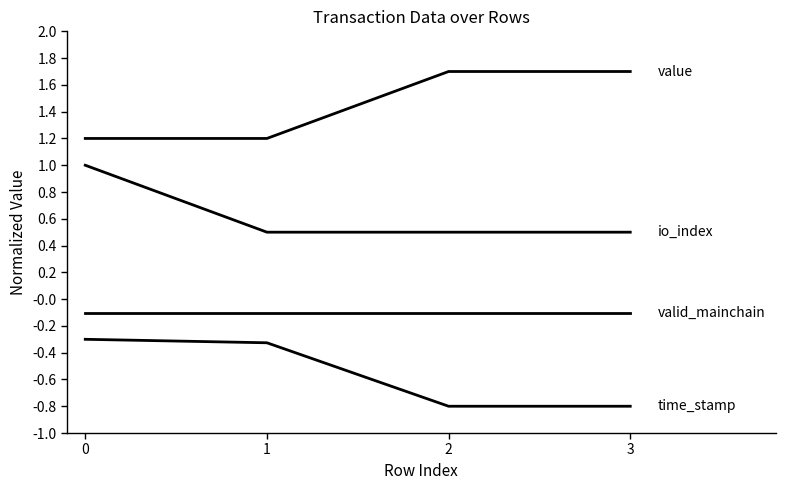

Does the chart display data point markers on the line(s)?

No